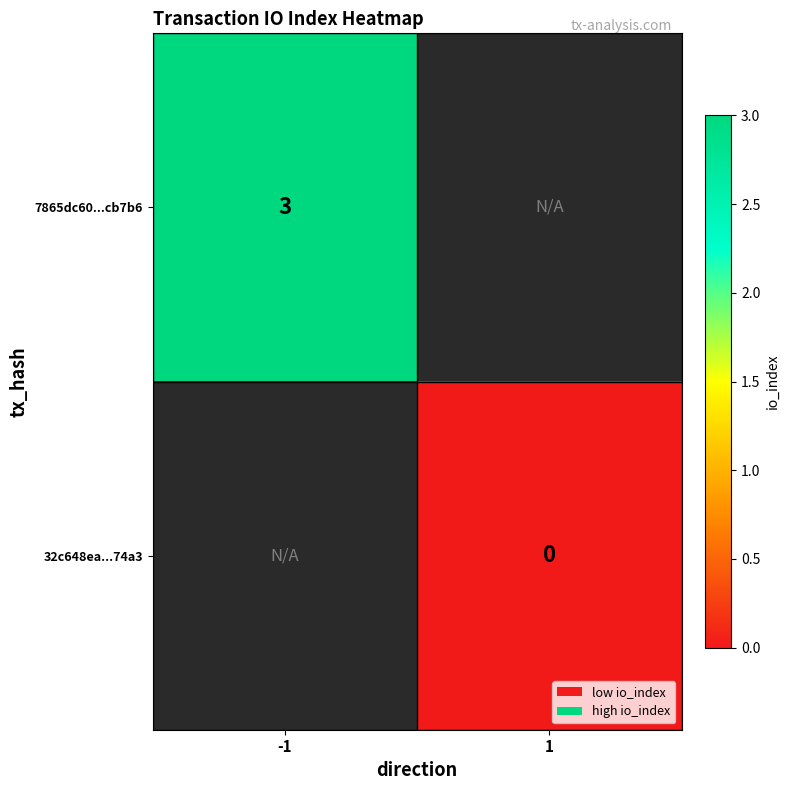

The value of 7865dc60...cb7b6 at -1 is 3. True or false?

True